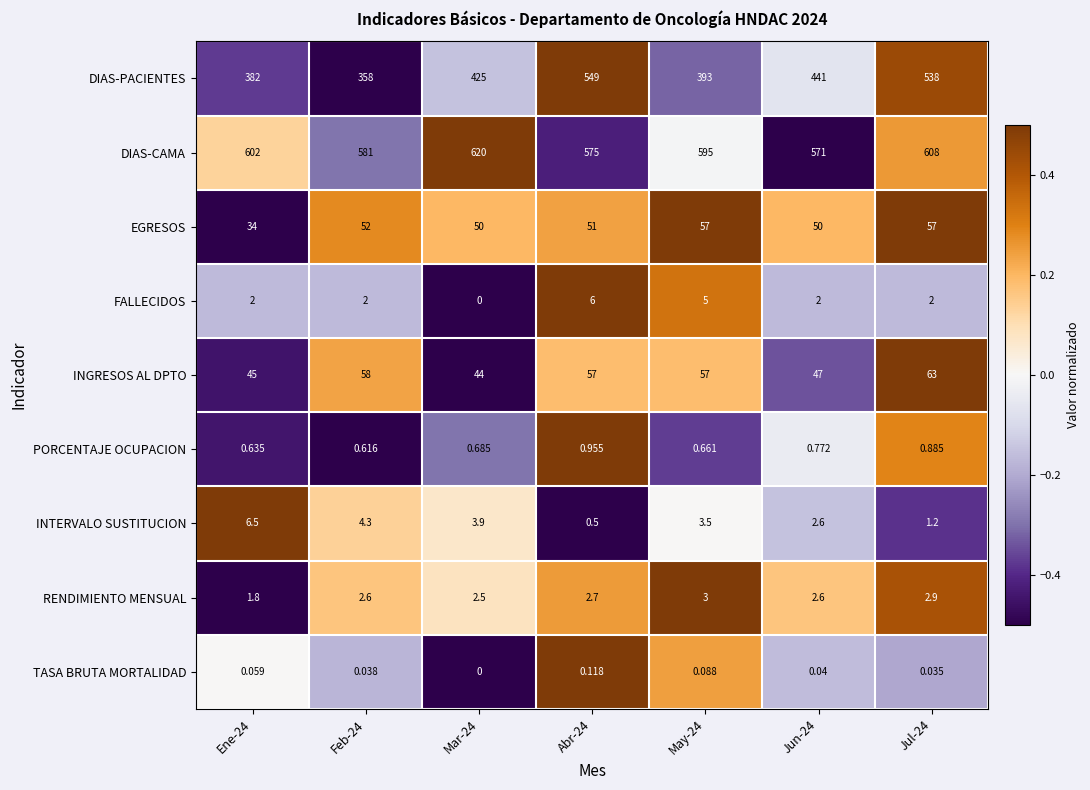

Which label corresponds to the smallest value in the chart?

Mar-24